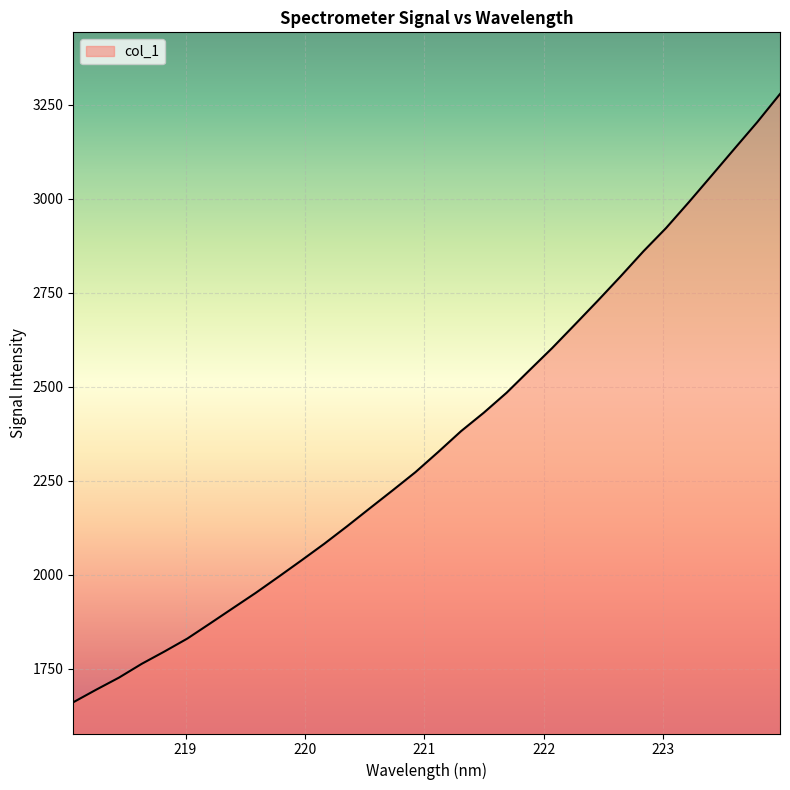

What is the smallest value displayed?

1661.5